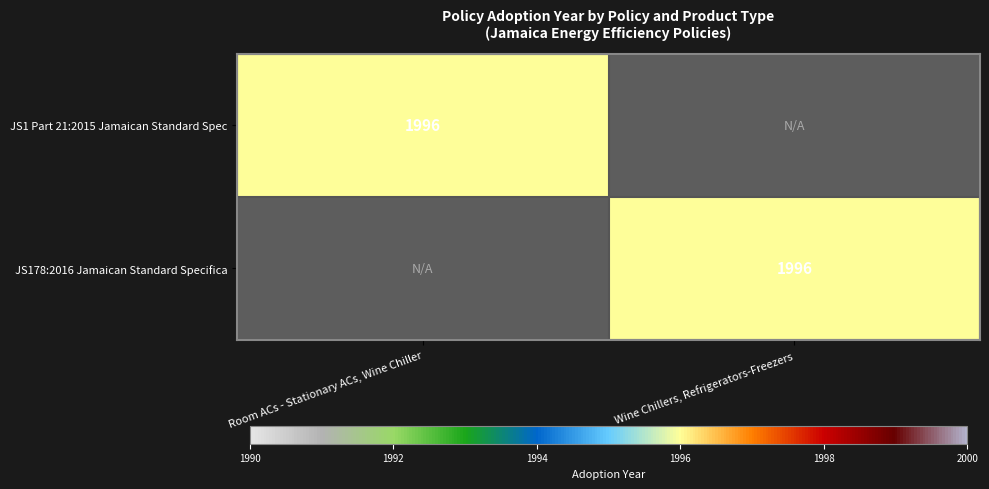

The value of JS178:2016 Jamaican Standard Specifica at Wine Chillers, Refrigerators-Freezers is 1996. True or false?

True